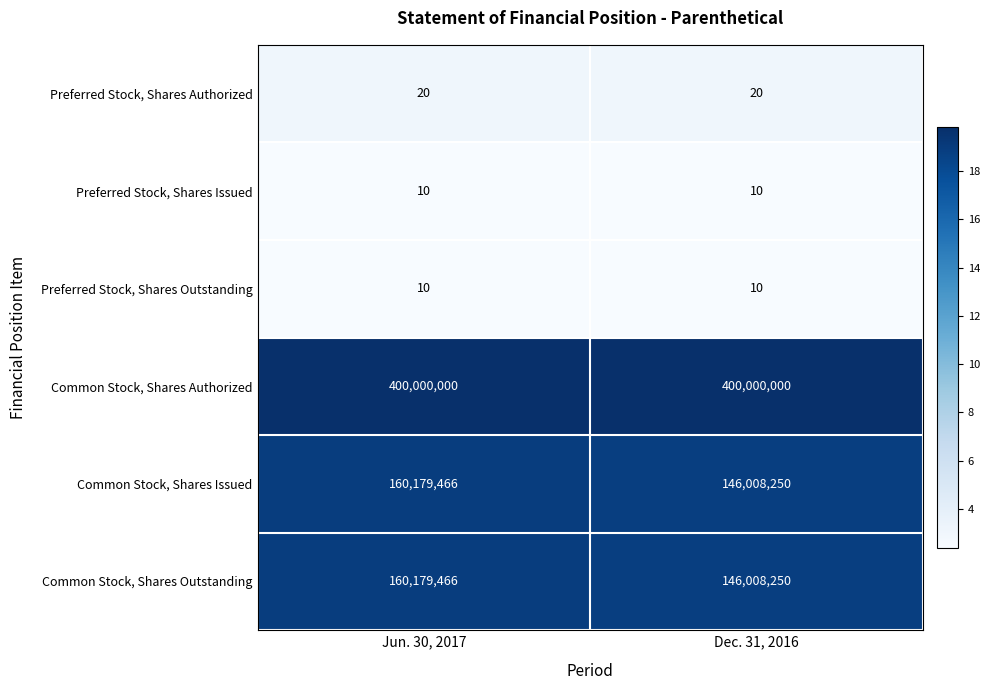

What is the maximum value shown in the chart?

400000000